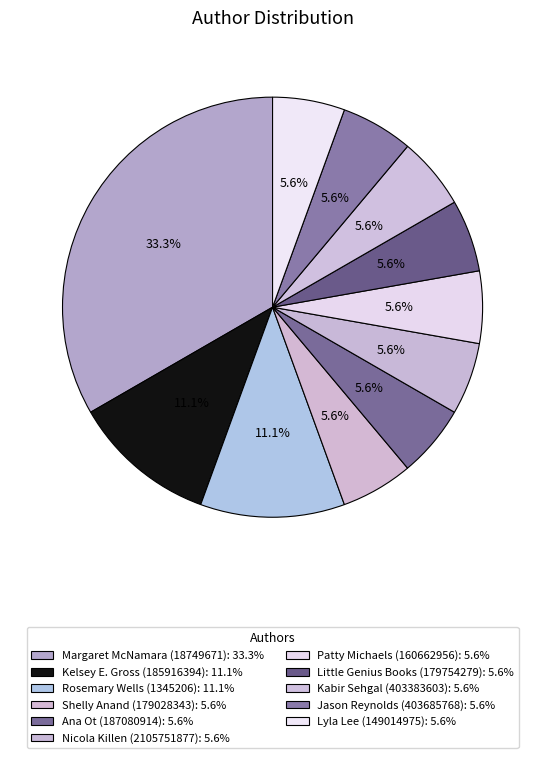

Does Patty Michaels (160662956) account for over 50% of the chart?

No